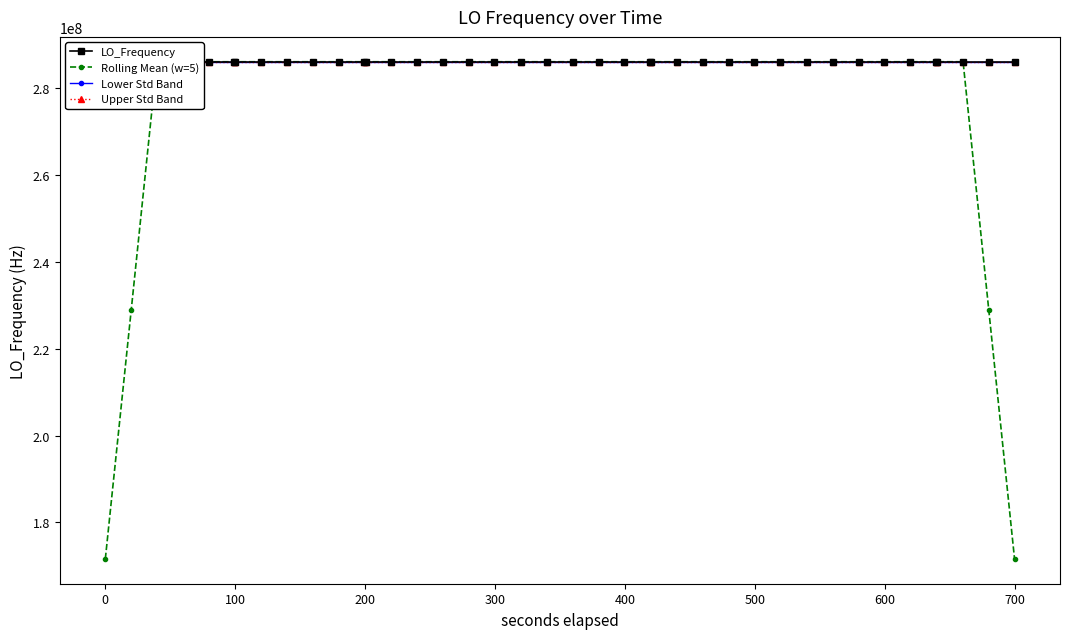

True or false: Upper Std Band has more than 1 points higher than both neighbors.

True